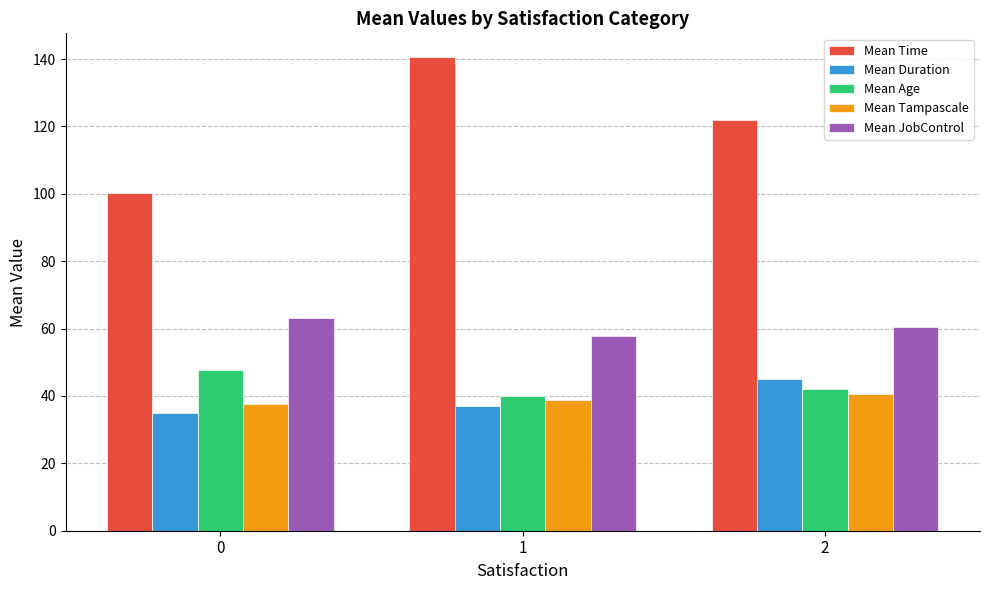

What value does the Mean Duration series have at 2?

45.0